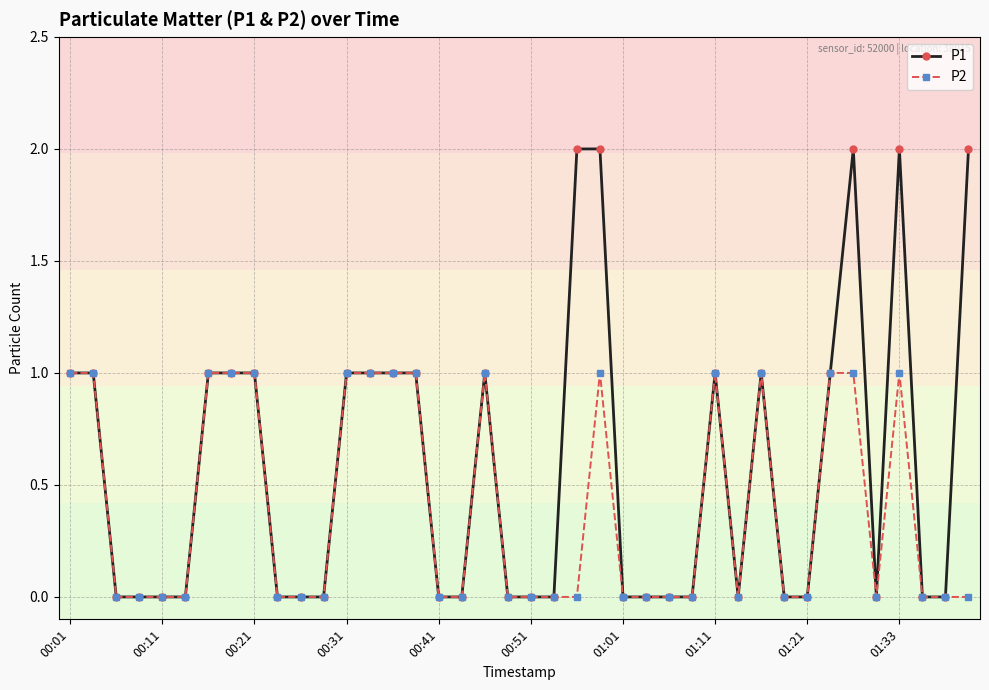

Which series has the largest total across all categories?

P1